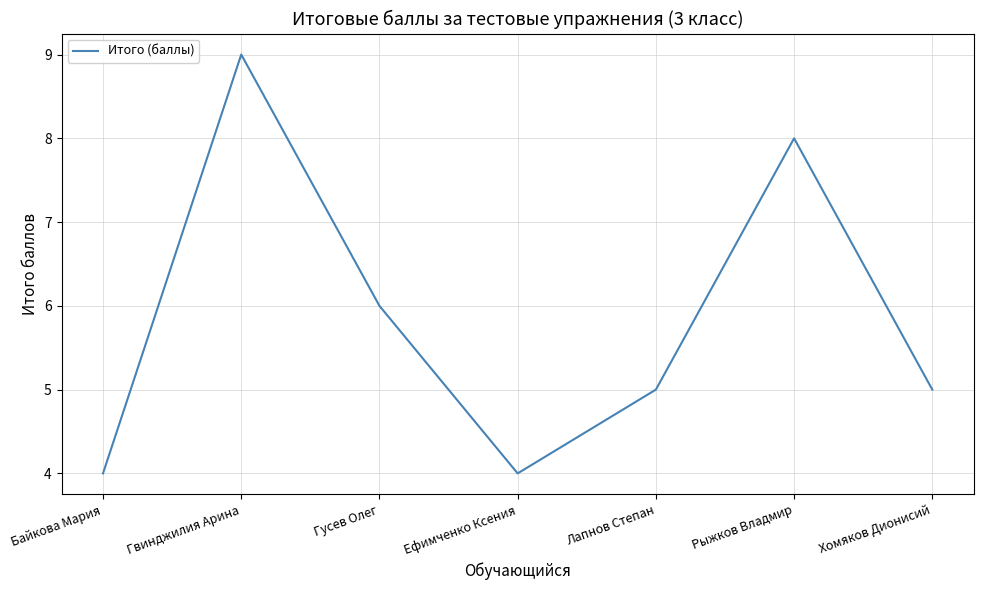

How many lines are shown in the chart?

1